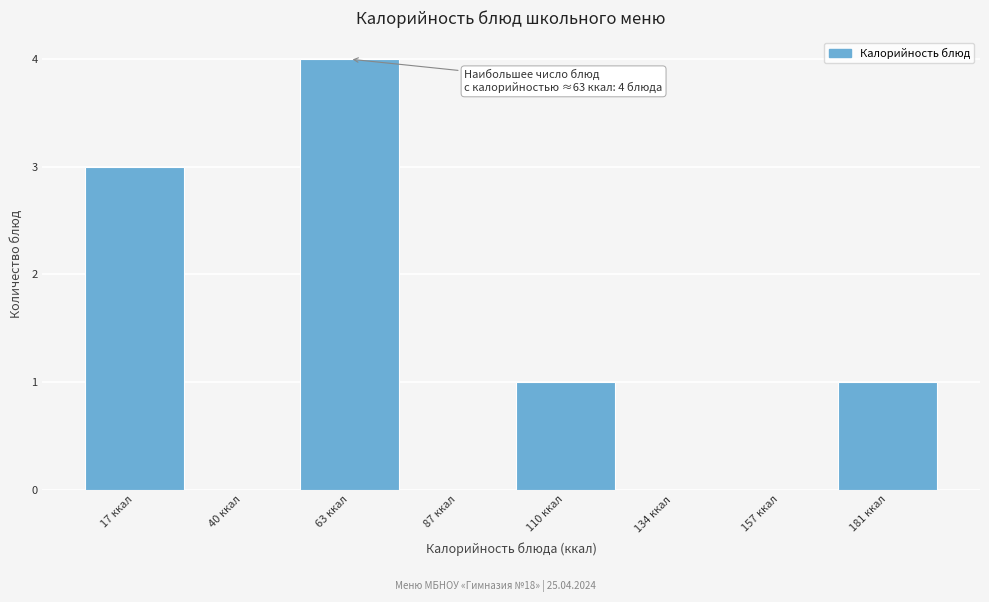

Over which range of the x-axis is the bar tallest?

50 to 75